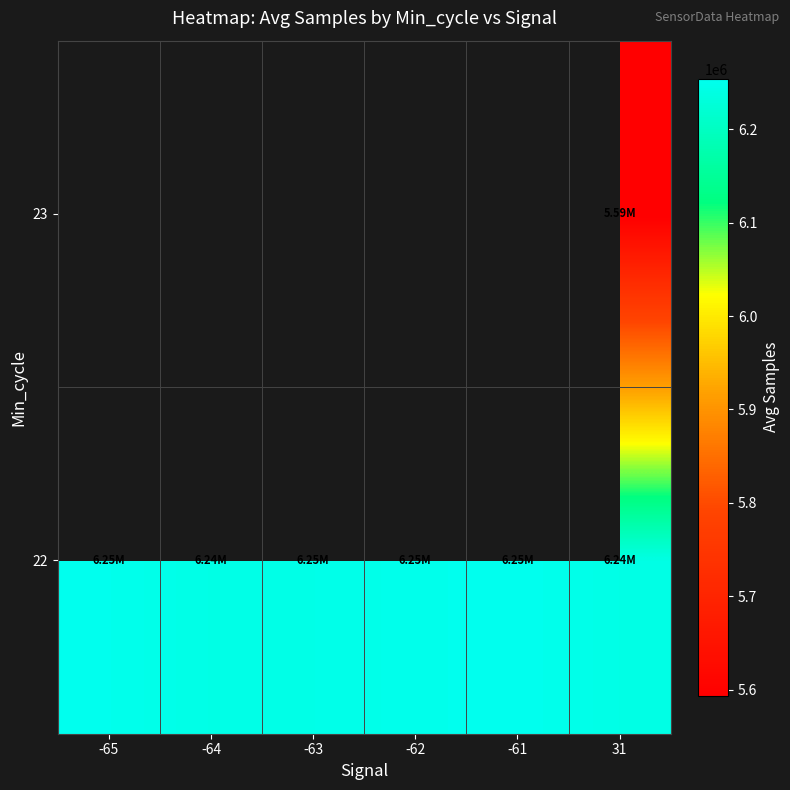

At which label does 22 first exceed 6250444?

-65